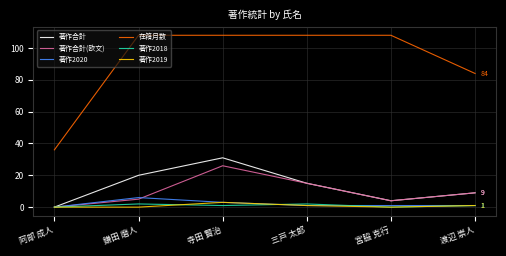

What is the difference between the 著作2019 values at 寺田 賢治 and 渡辺 崇人?

2